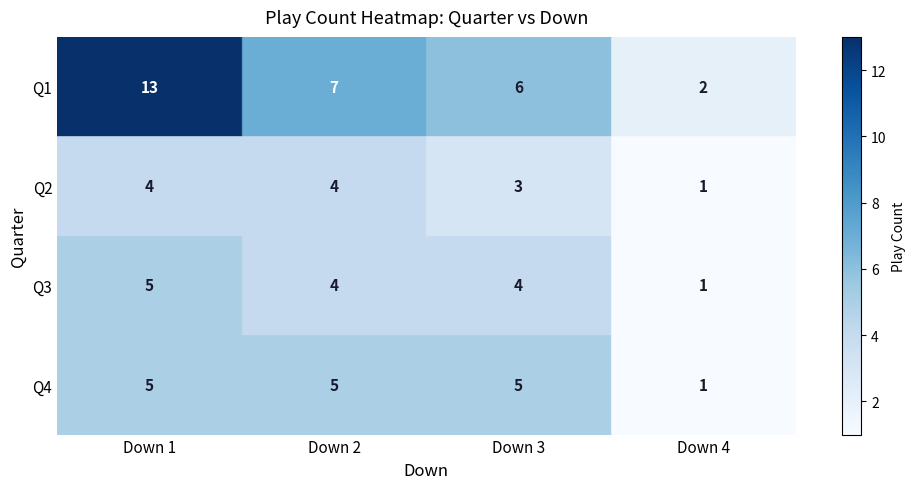

True or false: Q4 has a value of 5 at Down 2.

True